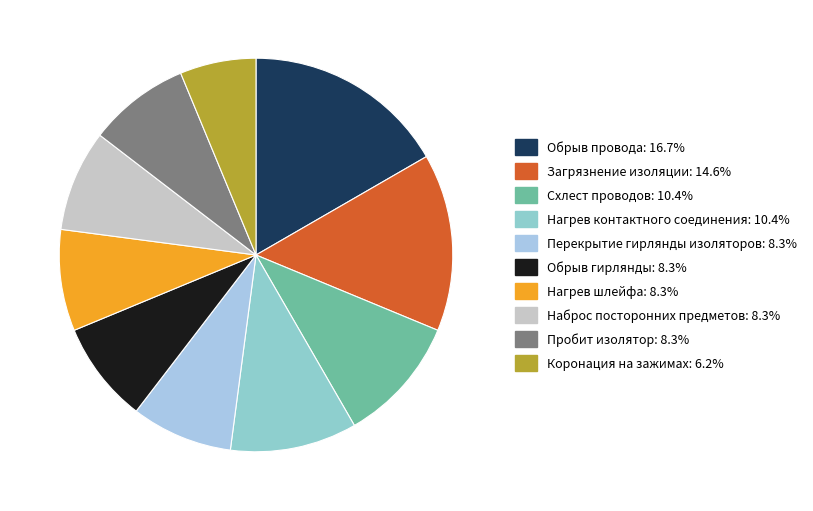

Is Пробит изолятор the majority of the pie?

No